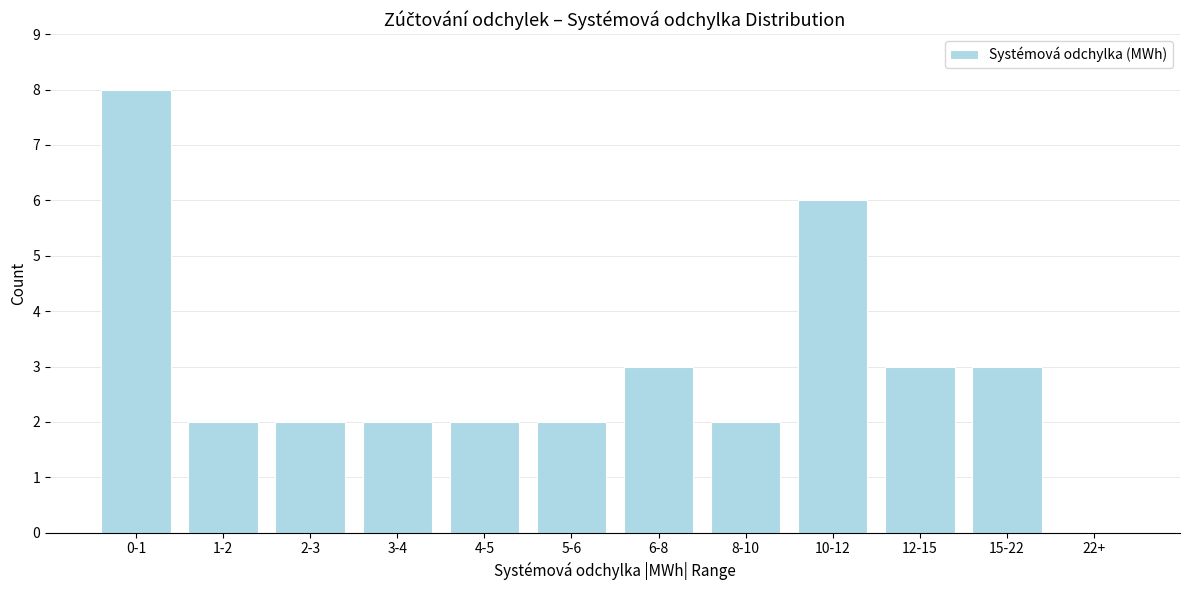

Reading left to right, what are all the values shown in this chart?

0-1=8	1-2=2	2-3=2	3-4=2	4-5=2	5-6=2	6-8=3	8-10=2	10-12=6	12-15=3	15-22=3	22+=0